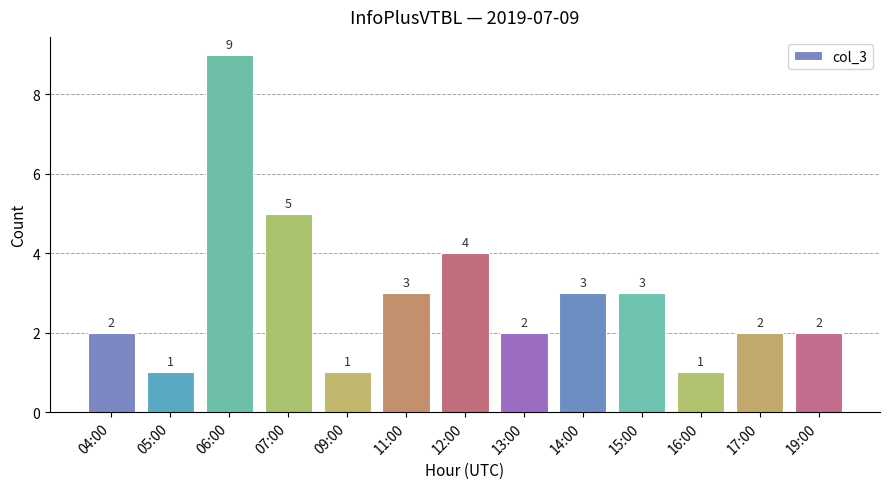

How many distinct data groups are displayed?

1